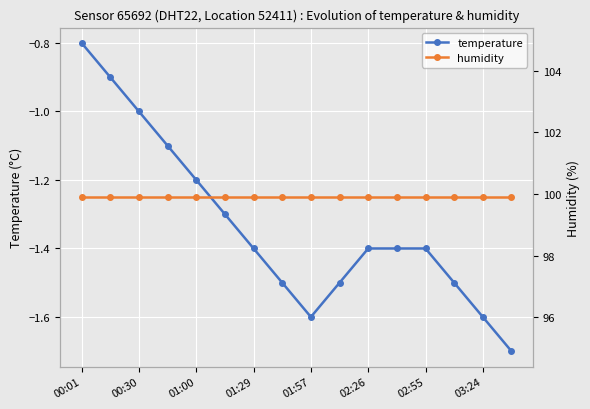

At which category is the sum across all series the highest?

00:01